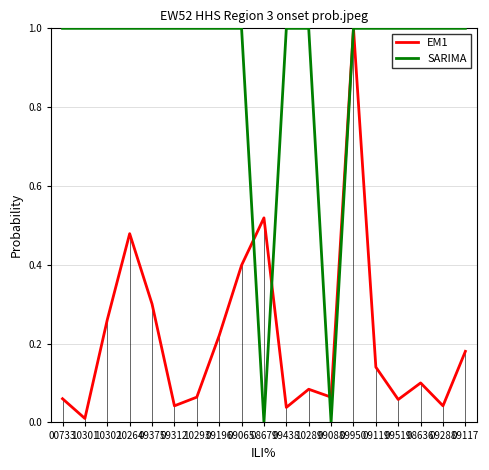

Which series has the largest total across all categories?

SARIMA